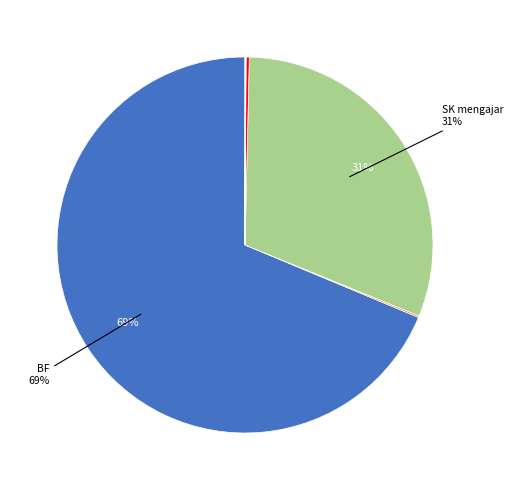

Does any single category account for the majority?

Yes